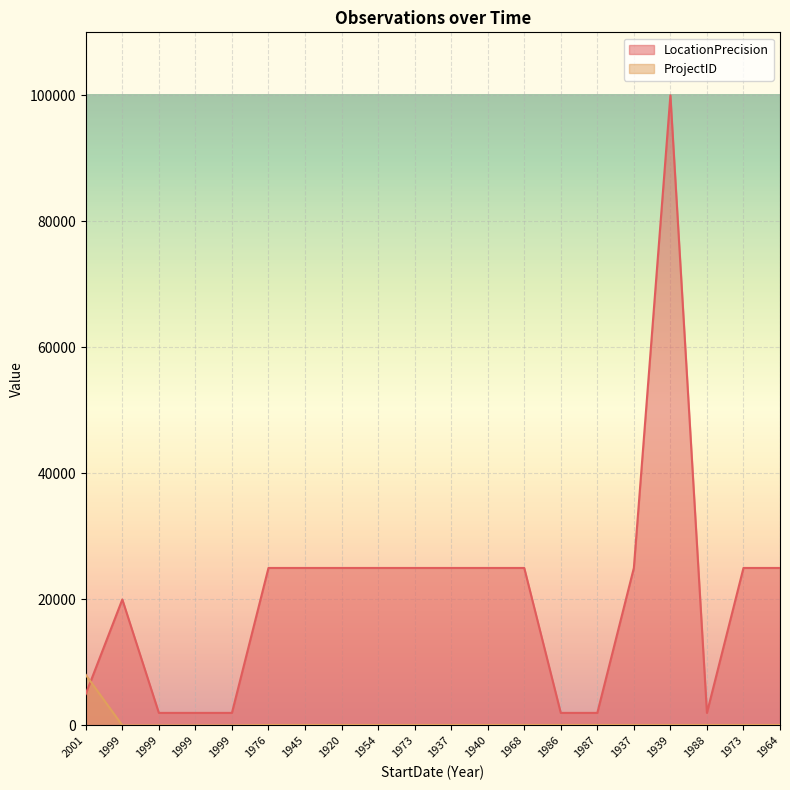

Reading left to right, list all the values displayed in this chart.

LocationPrecision: 2001=5000	1999=20000	1999=2000	1999=2000	1999=2000	1976=25000	1945=25000	1920=25000	1954=25000	1973=25000	1937=25000	1940=25000	1968=25000	1986=2000	1987=2000	1937=25000	1939=100000	1988=2000	1973=25000	1964=25000
ProjectID: 2001=8040	1999=17	1999=17	1999=17	1999=17	1976=82	1945=82	1920=82	1954=82	1973=82	1937=82	1940=82	1968=82	1986=82	1987=82	1937=82	1939=82	1988=82	1973=82	1964=82